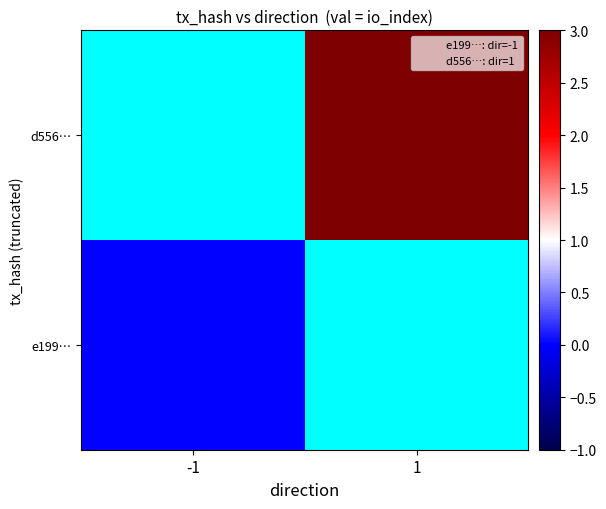

Rank the series by their maximum value, from highest to lowest.

e199…, d556…